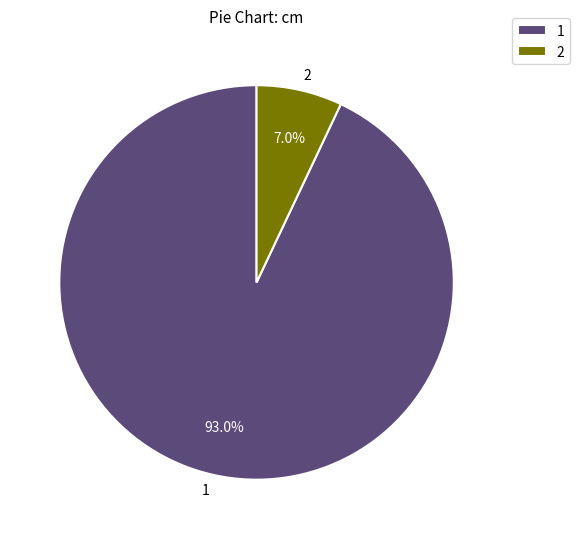

What is the largest slice in the pie chart?

1